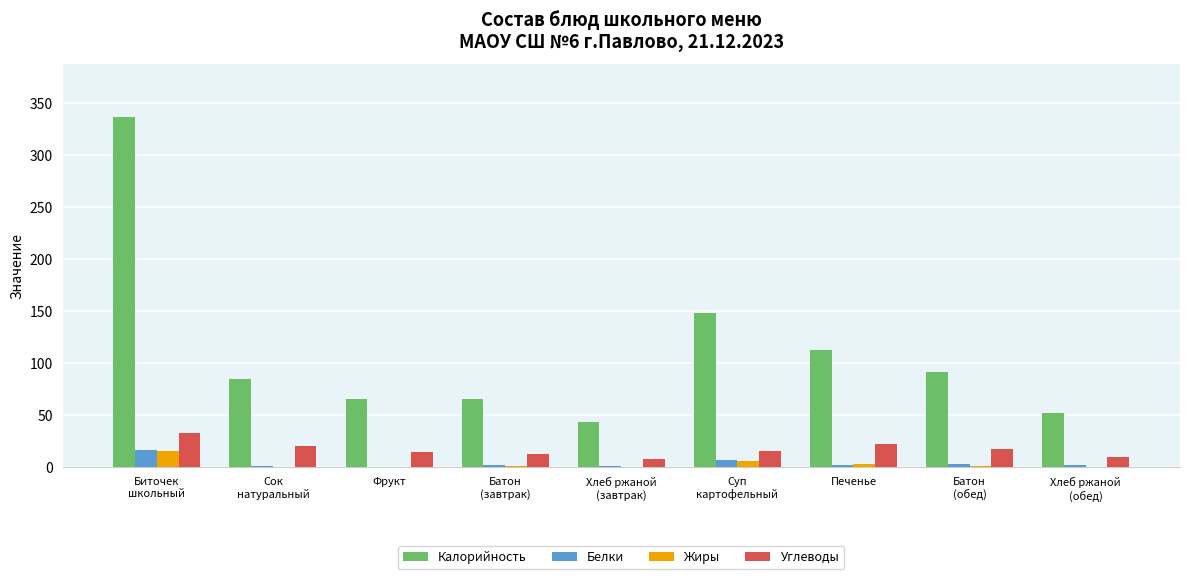

Which series has the largest total across all categories?

Калорийность